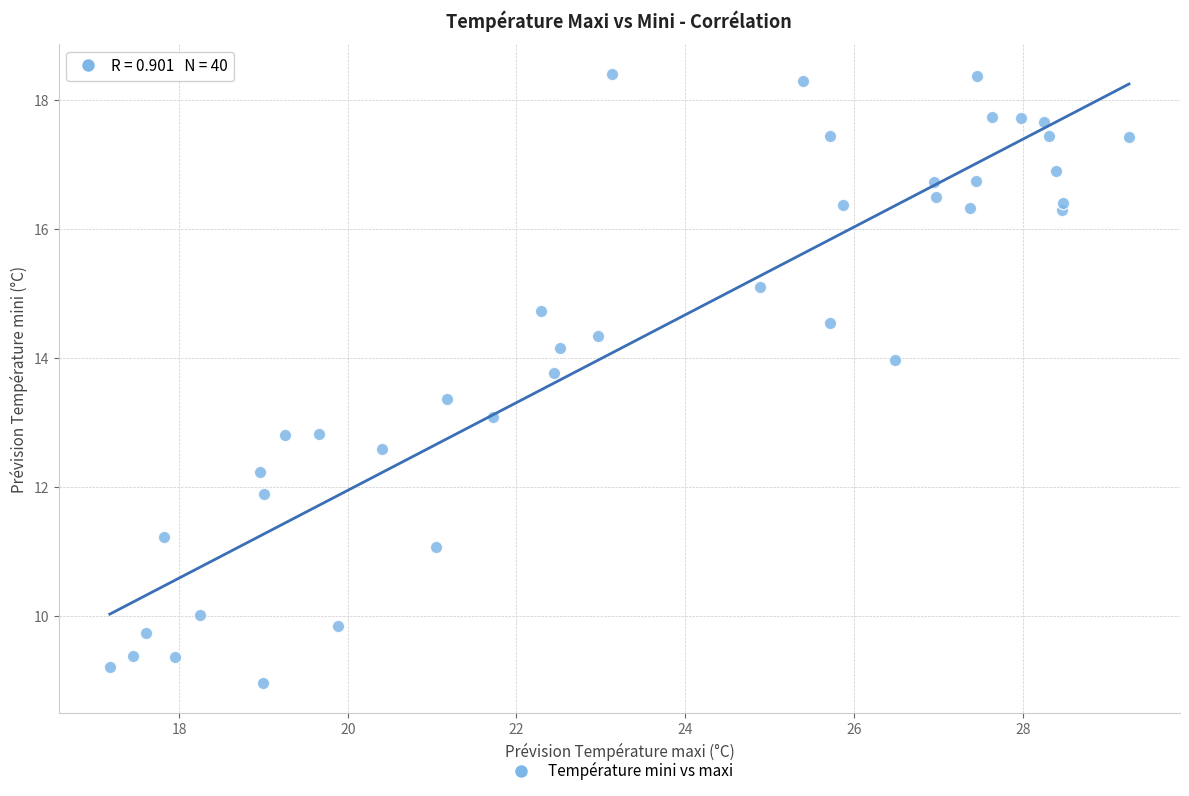

What is the range of X values (max minus min)?

12.1